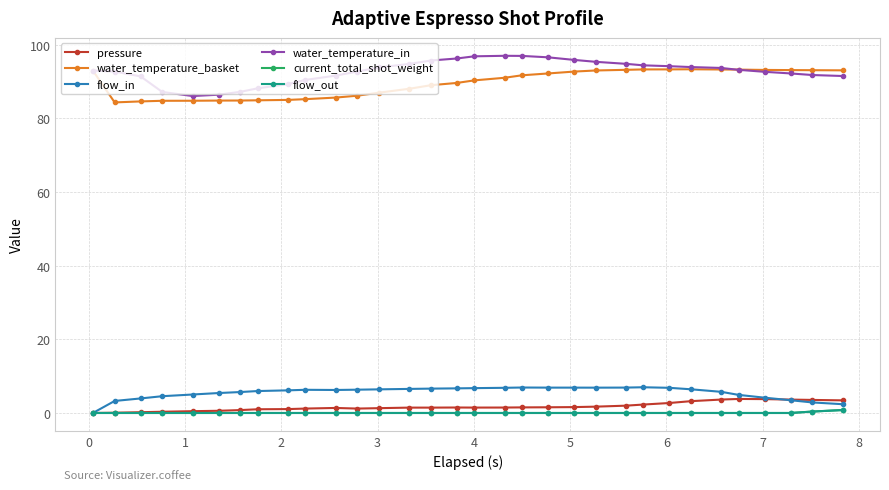

What is the value of the pressure point at the 32nd from the left?

3.4